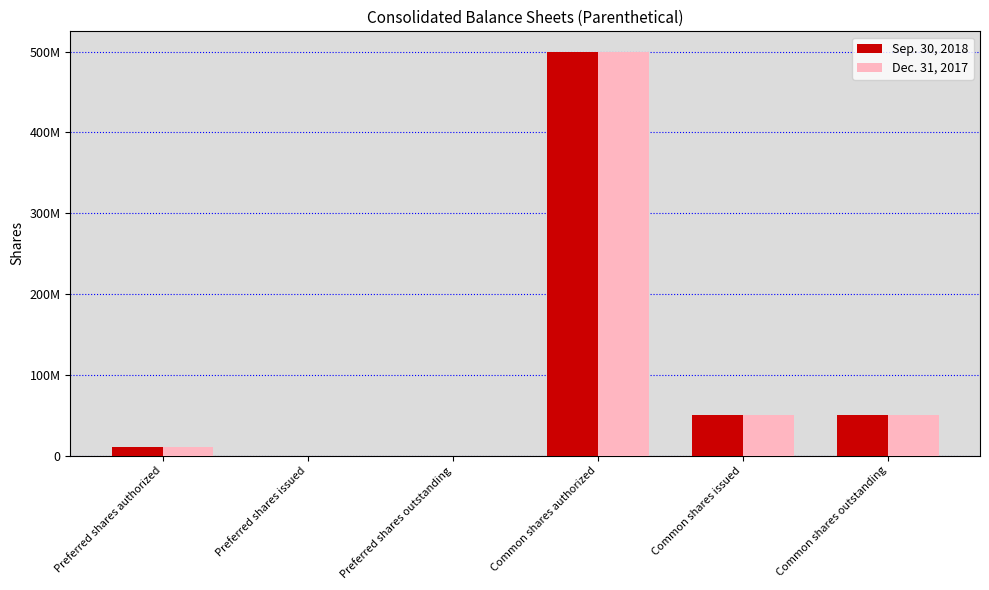

At which category is the sum across all series the highest?

Common shares authorized